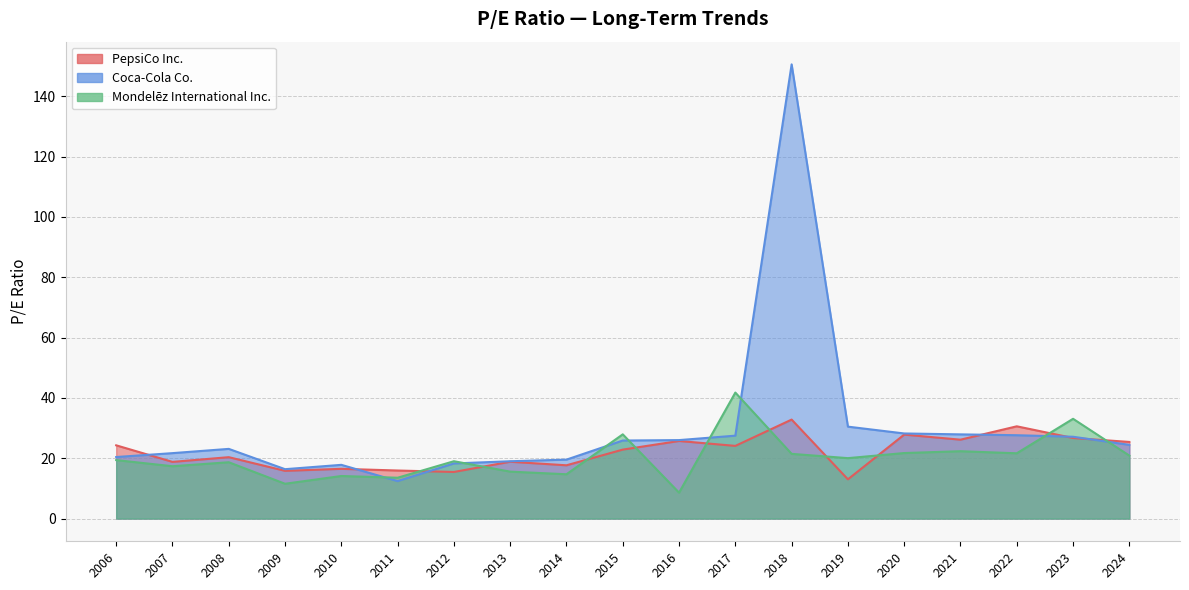

At 2023, list the series in order from largest to smallest.

Mondelez International Inc., Coca-Cola Co., PepsiCo Inc.